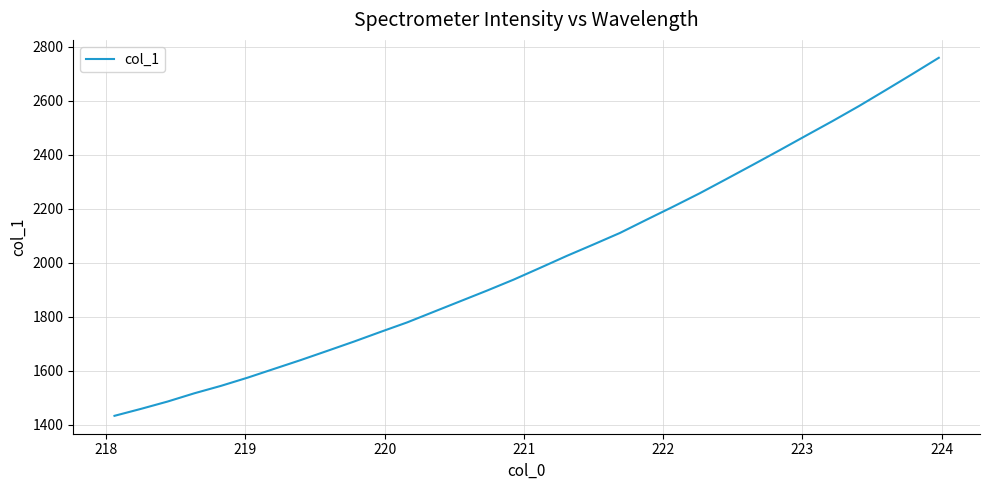

True or false: there are more than 2 points higher than both neighbors.

False